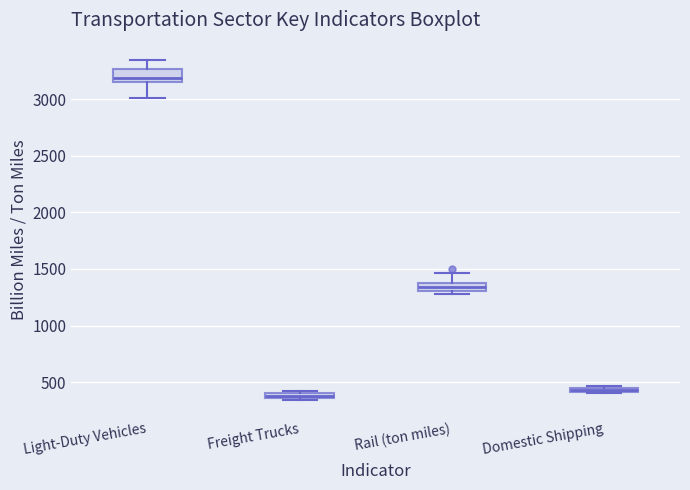

Where is the lower edge of the box for Domestic Shipping on the y-axis? The values are not printed on the chart, so give them approximately, as read against the axis.

400